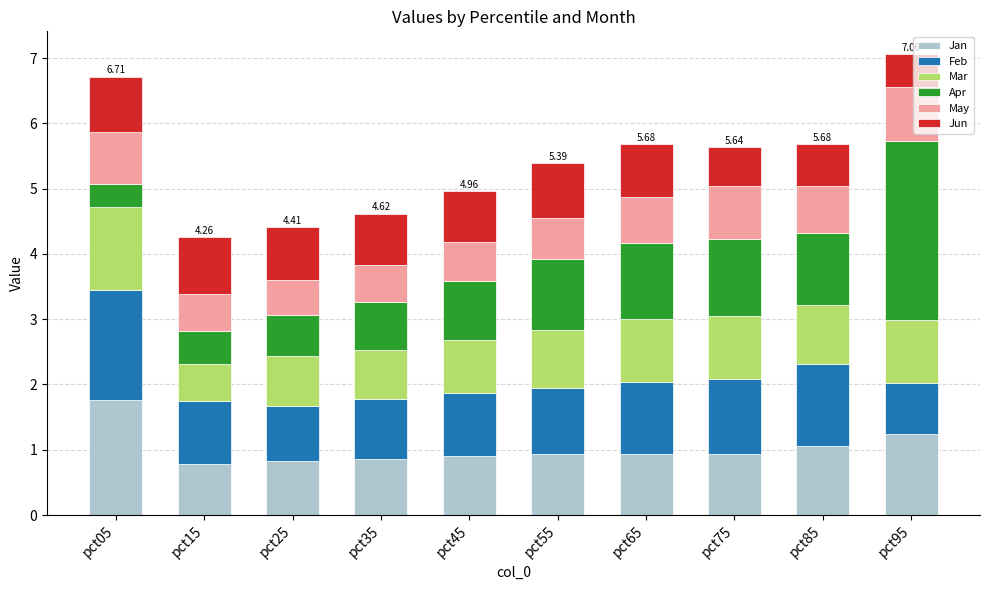

What is the total value across all series at pct45?

5.0